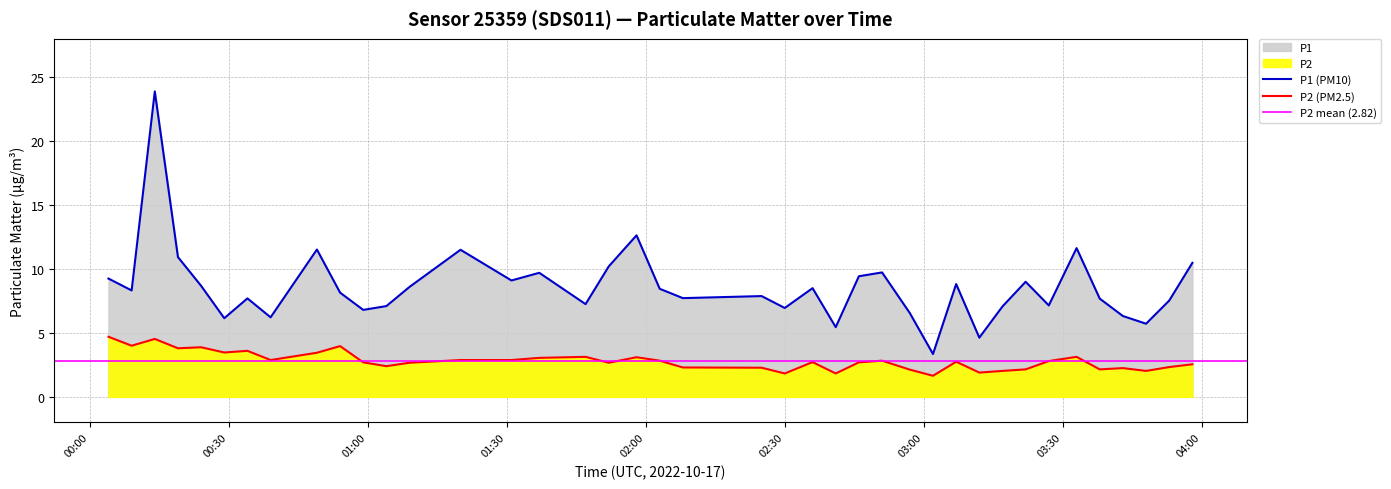

What is the sum of all P2 values?

112.9